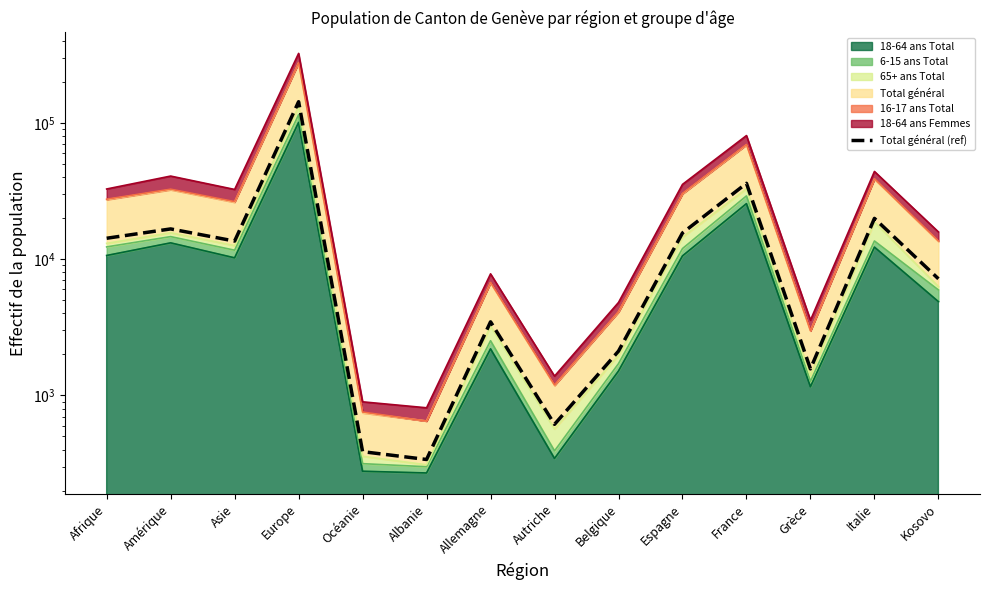

What is the ratio of the value at Afrique to the value at Espagne?

0.9